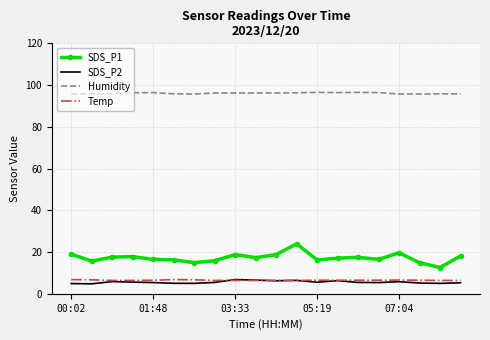

True or false: SDS_P1 has more than 0 points higher than both neighbors.

True